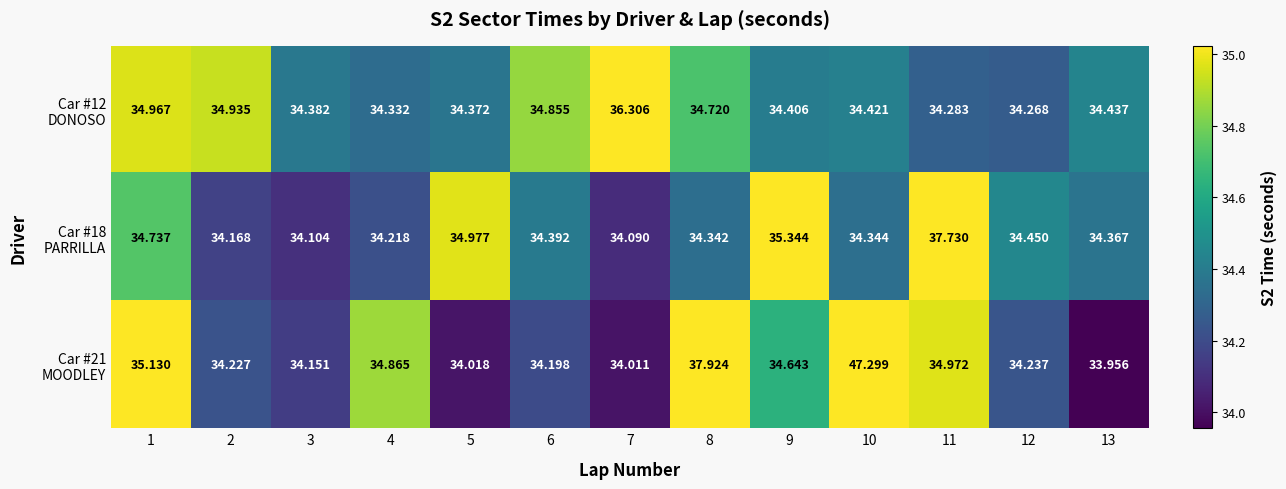

What is the maximum value shown in the chart?

47.3